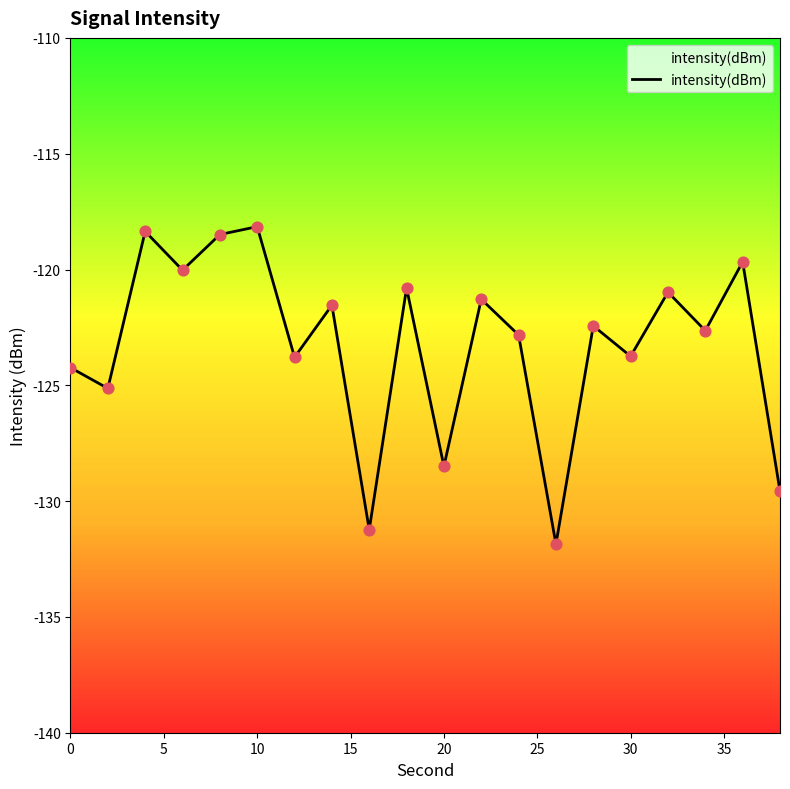

What is the change in value from 10 to 34?

-4.5